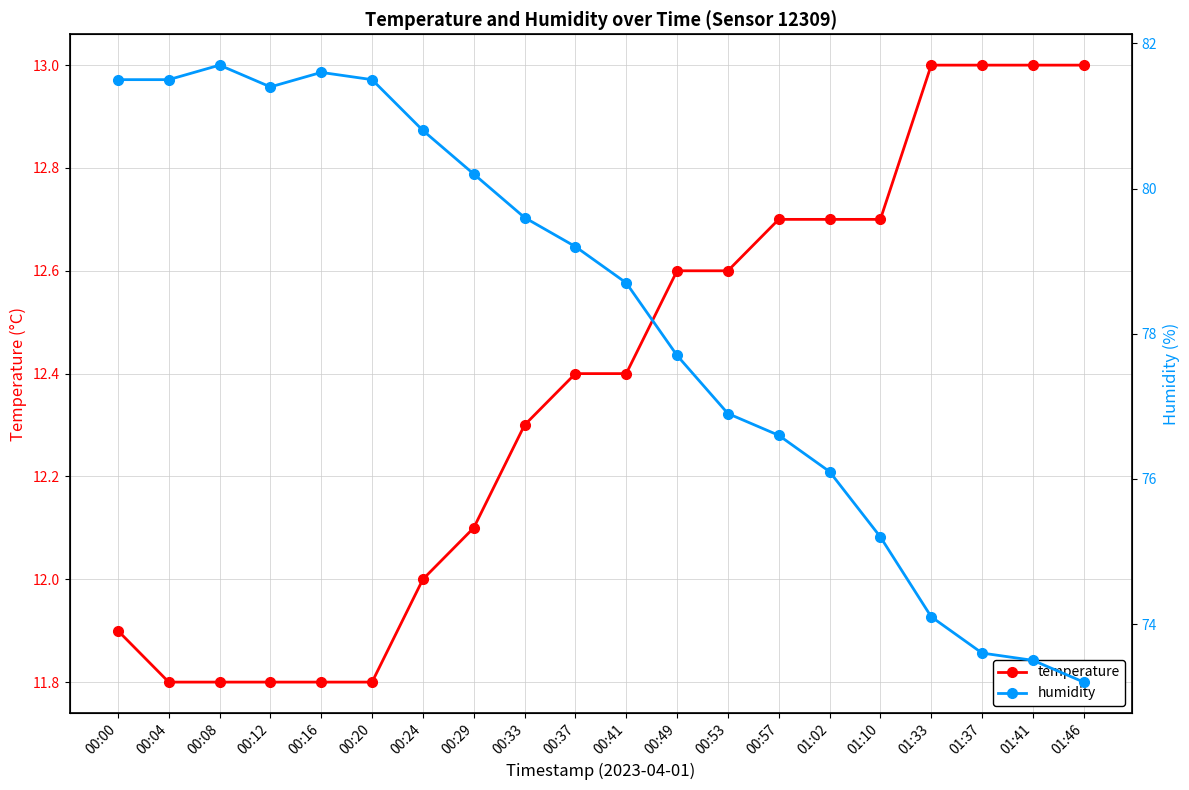

What is the spread (max minus min) of values at 00:20?

69.7